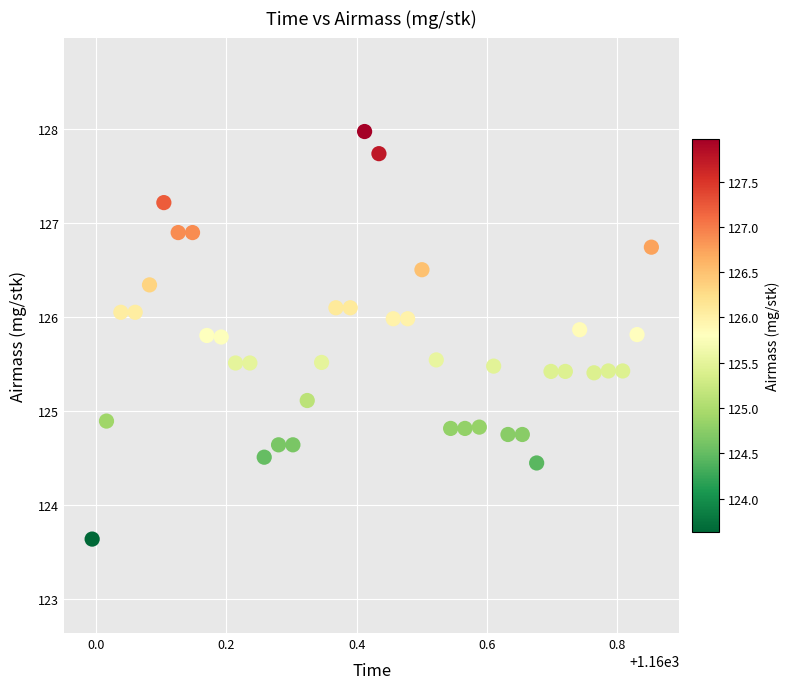

What is the range of Y values (max minus min)?

4.3